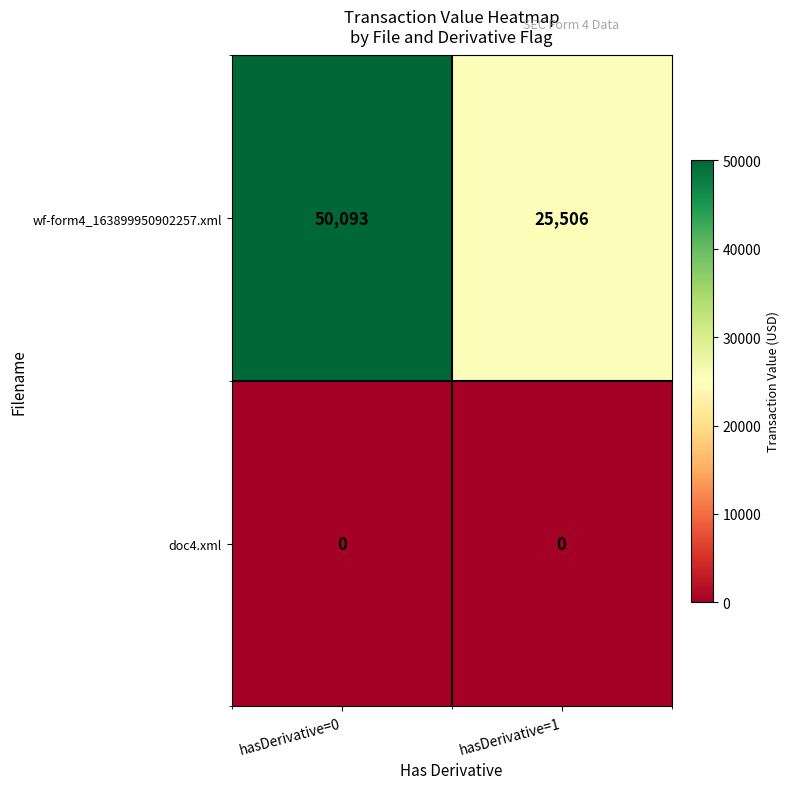

Rank the series at hasDerivative=0 from highest to lowest value.

wf-form4_163899950902257.xml, doc4.xml